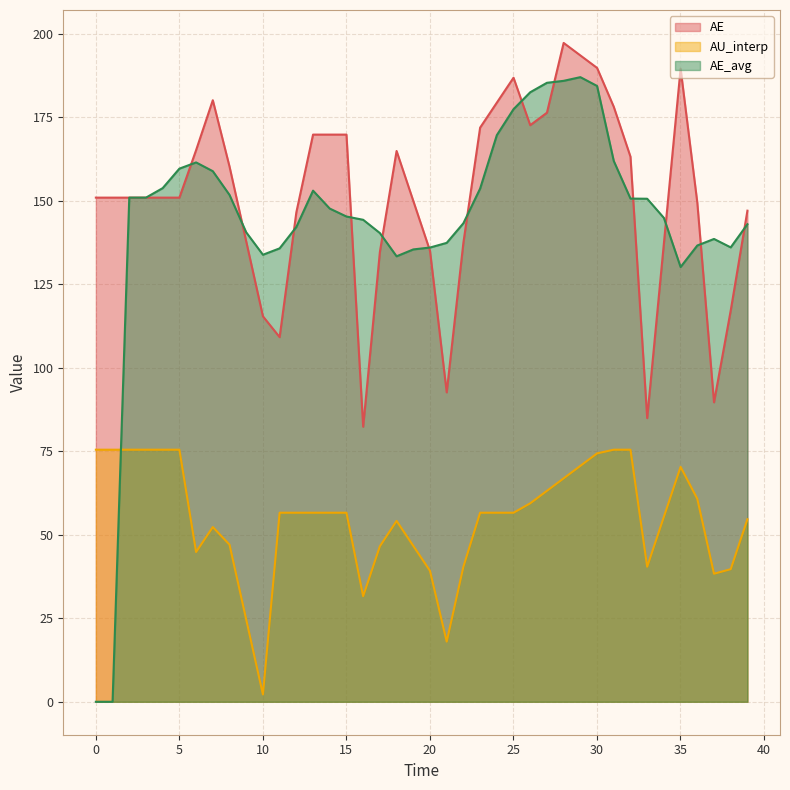

True or false: AE_avg and AE intersect in this chart.

True